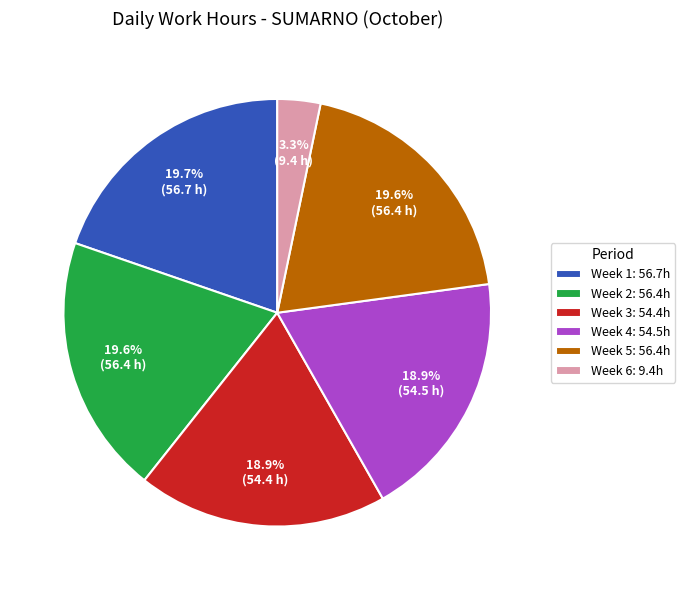

Approximately how many times larger is the value at Week 1: 56.7h compared to Week 2: 56.4h?

1.0